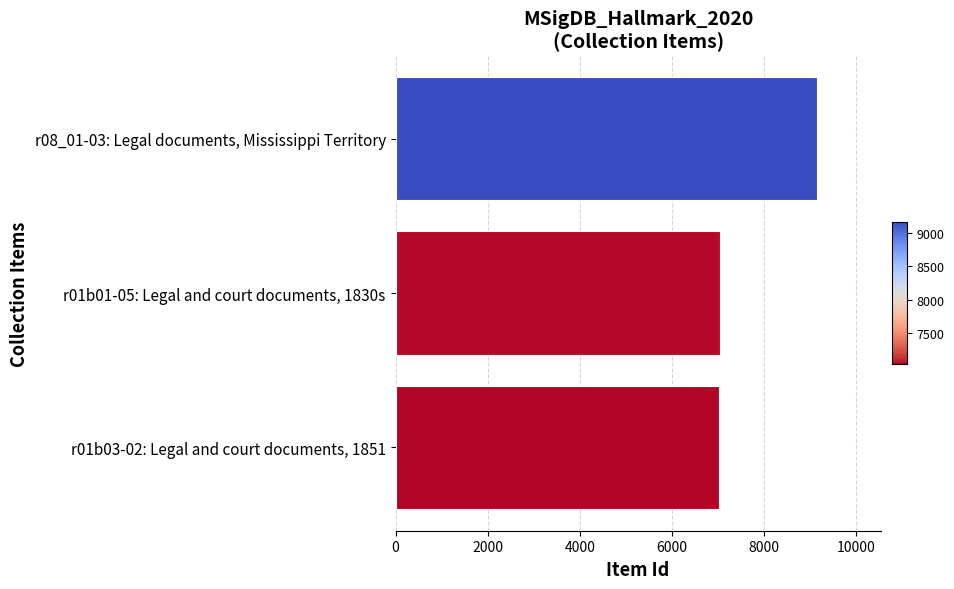

What is the difference between the second highest and minimum values?

12